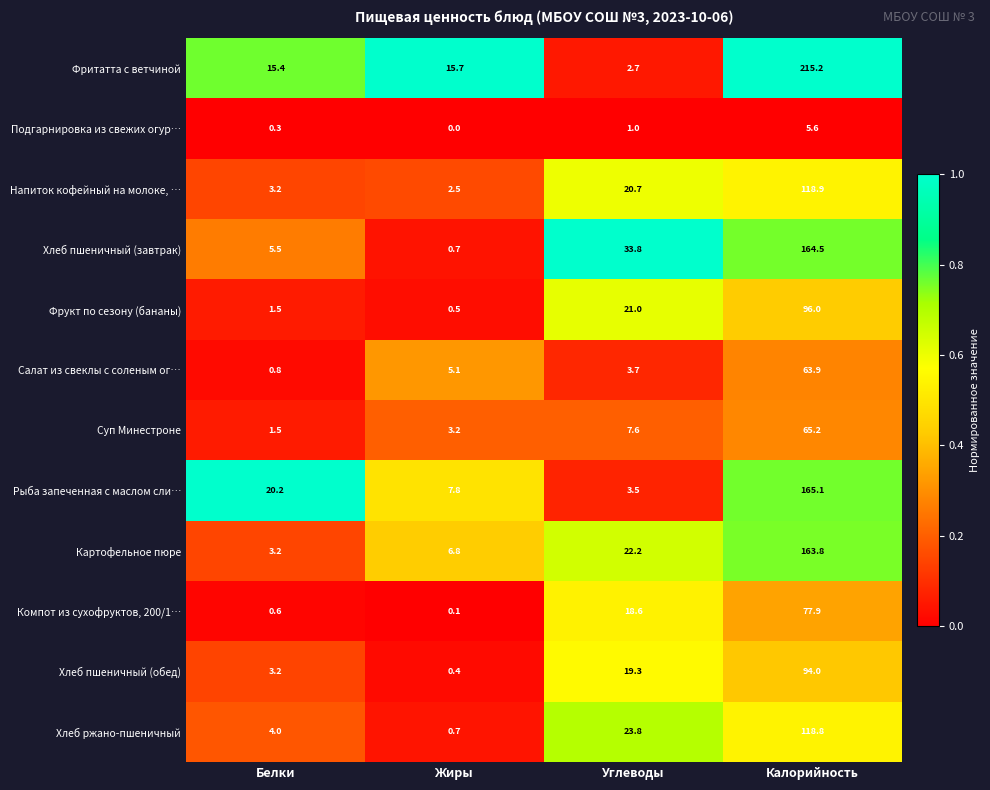

What is the total value across all series at Белки?

59.4